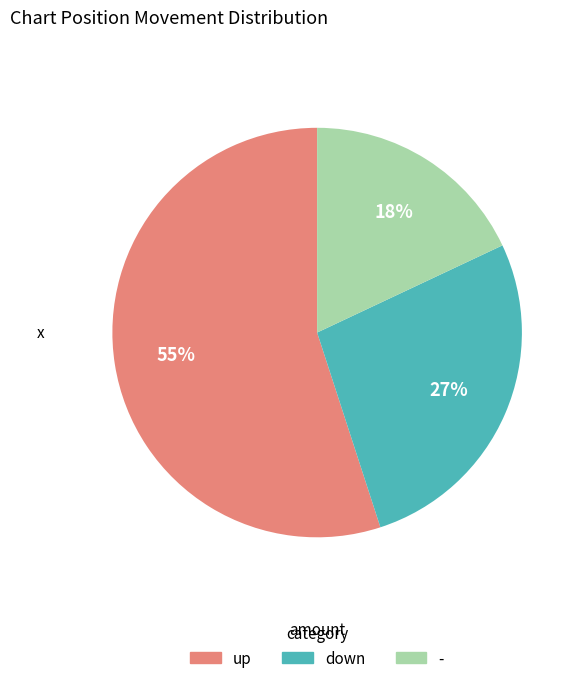

Does any single category account for the majority?

Yes